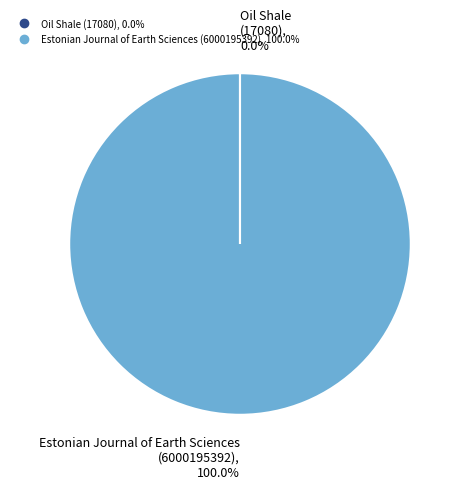

What is the majority slice?

Estonian Journal of Earth Sciences